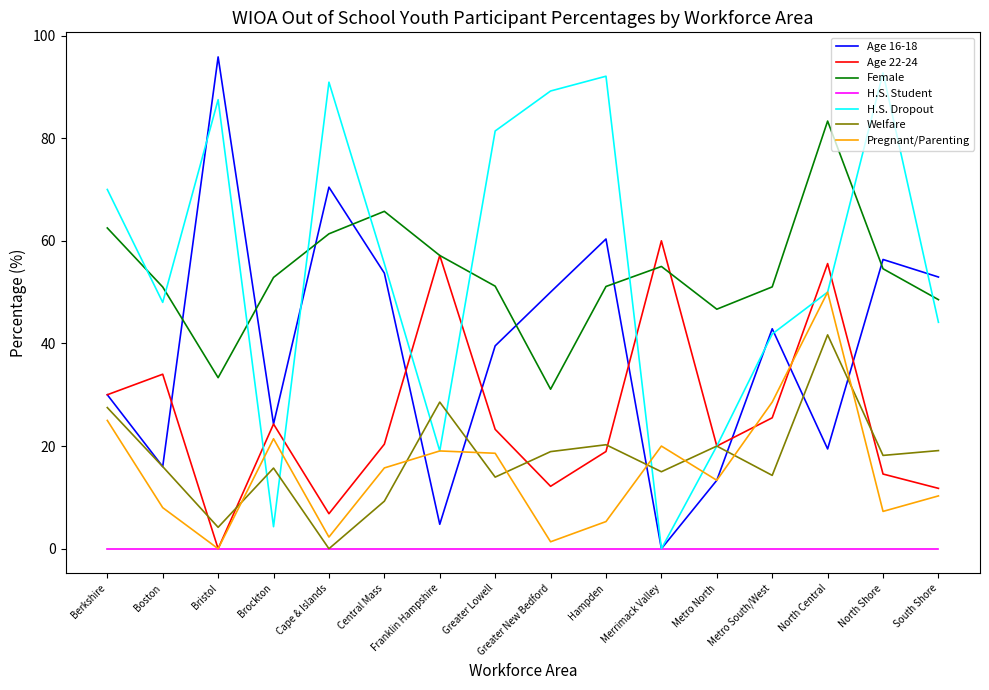

What is the average value of the Welfare series?

17.7